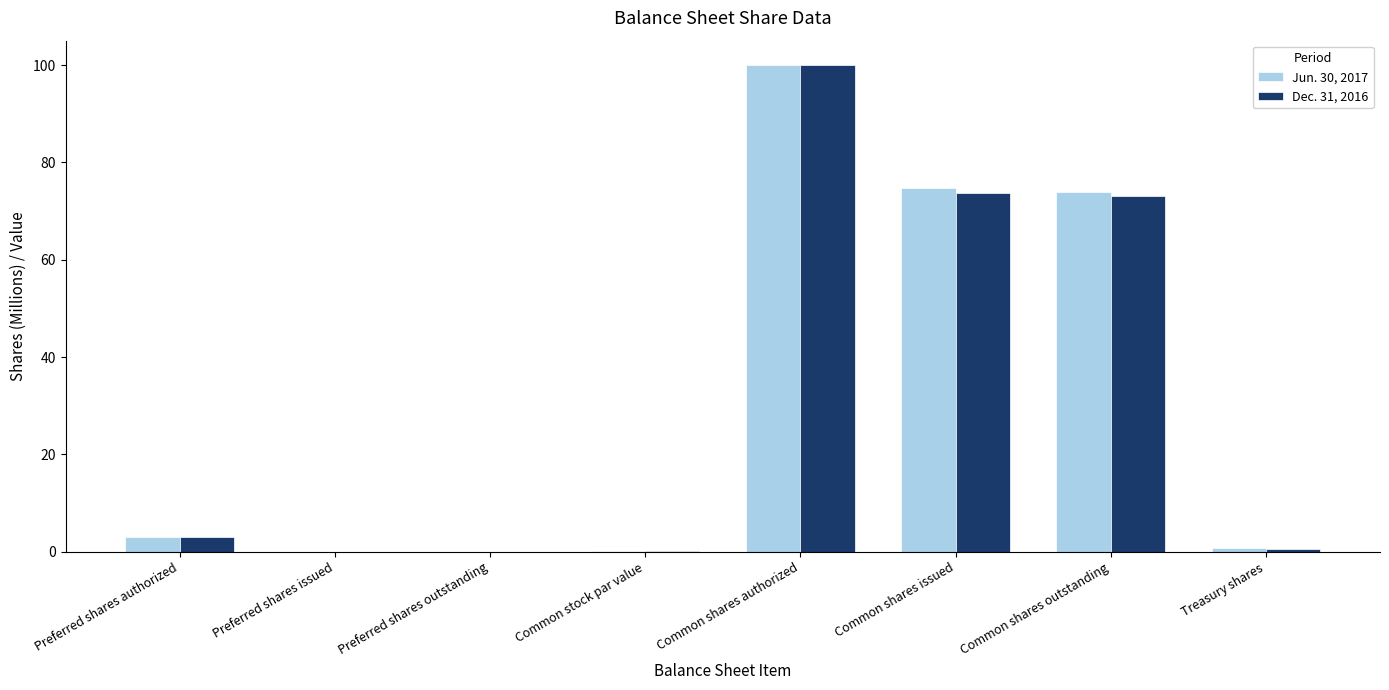

What is the average value of the Dec. 31, 2016 series?

31.3